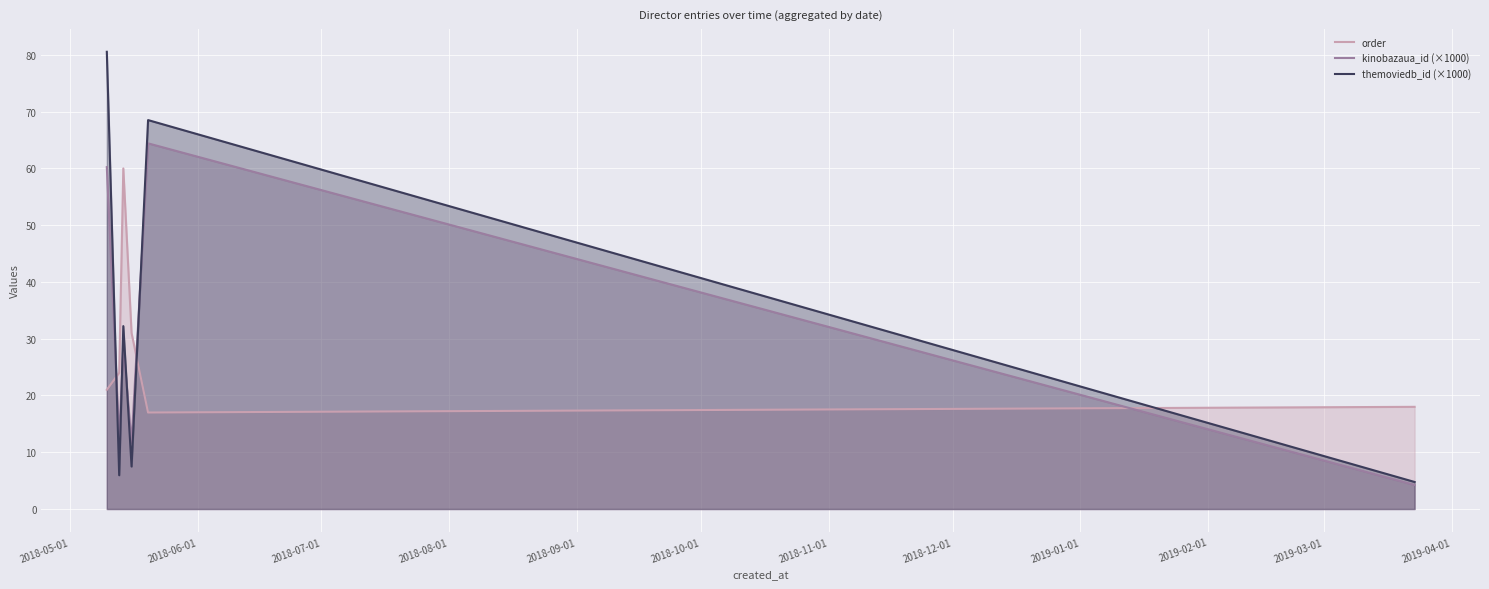

True or false: order and kinobazaua_id (×1000) cross at least once.

True